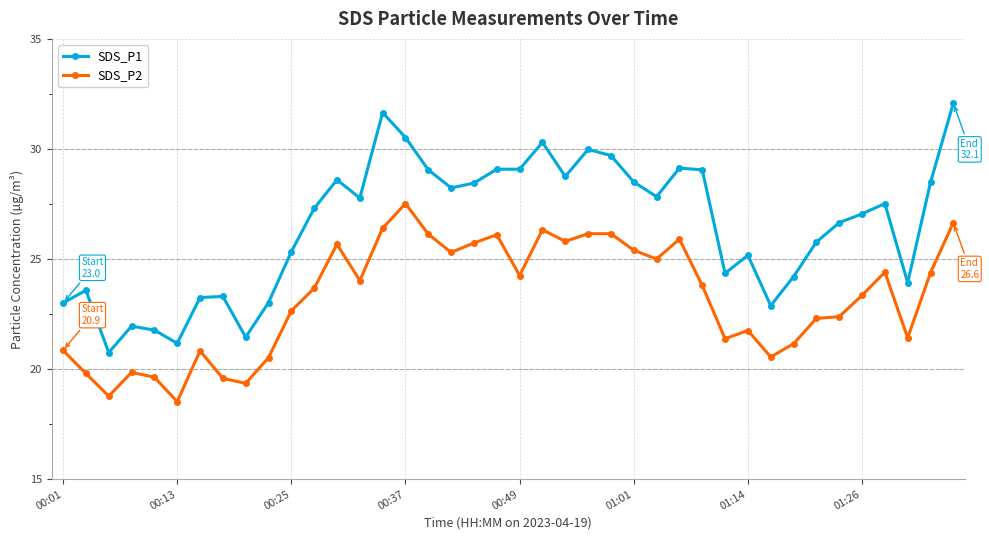

Which series has the largest total across all categories?

SDS_P1